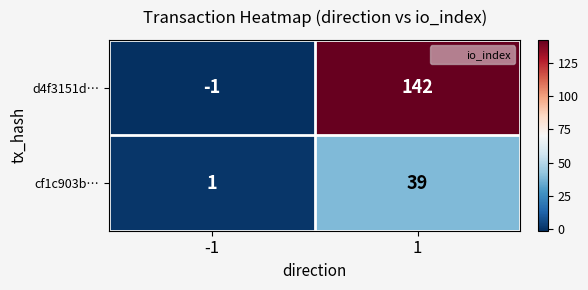

Count the number of data series in this chart.

2